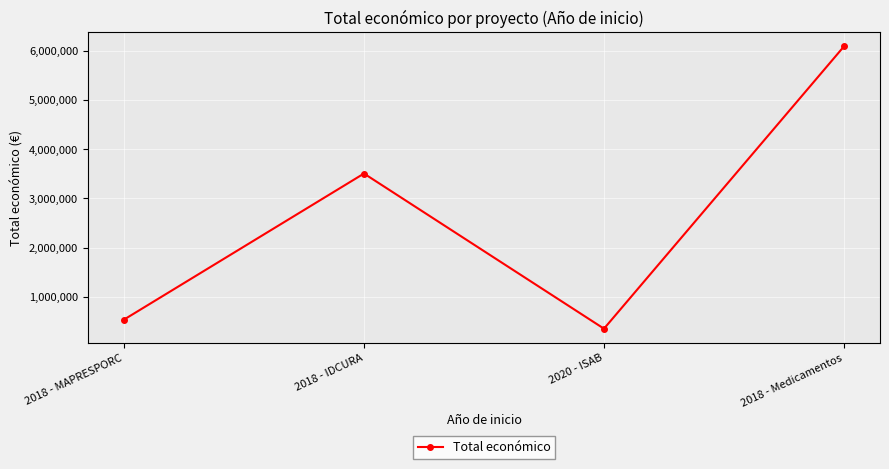

True or false: the data has more than 0 interior local peaks.

True